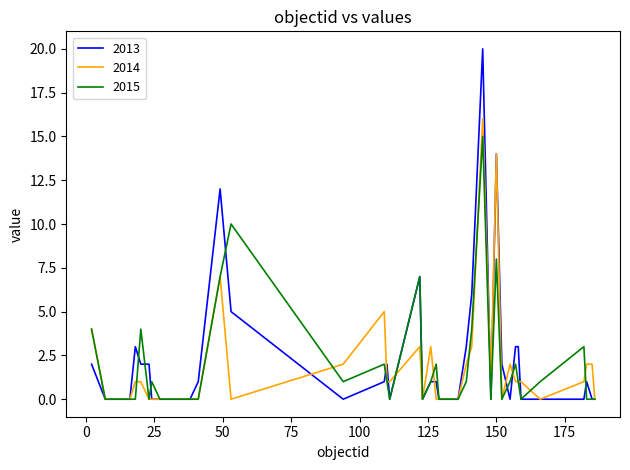

What is the greatest value displayed?

20